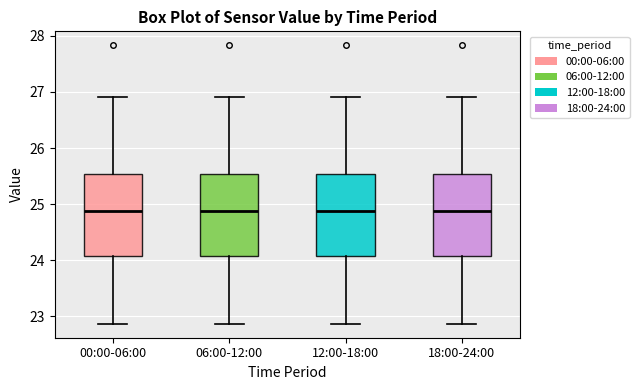

Reading left to right, read every box against the y-axis: the position of its median line, the range the box covers, and the ends of its whiskers. The values are not printed on the chart, so give them approximately, as read against the axis.

00:00-06:00: median 24.9, box 24.1 to 25.5, whiskers 22.9 to 26.9
06:00-12:00: median 24.9, box 24.1 to 25.5, whiskers 22.9 to 26.9
12:00-18:00: median 24.9, box 24.1 to 25.5, whiskers 22.9 to 26.9
18:00-24:00: median 24.9, box 24.1 to 25.5, whiskers 22.9 to 26.9